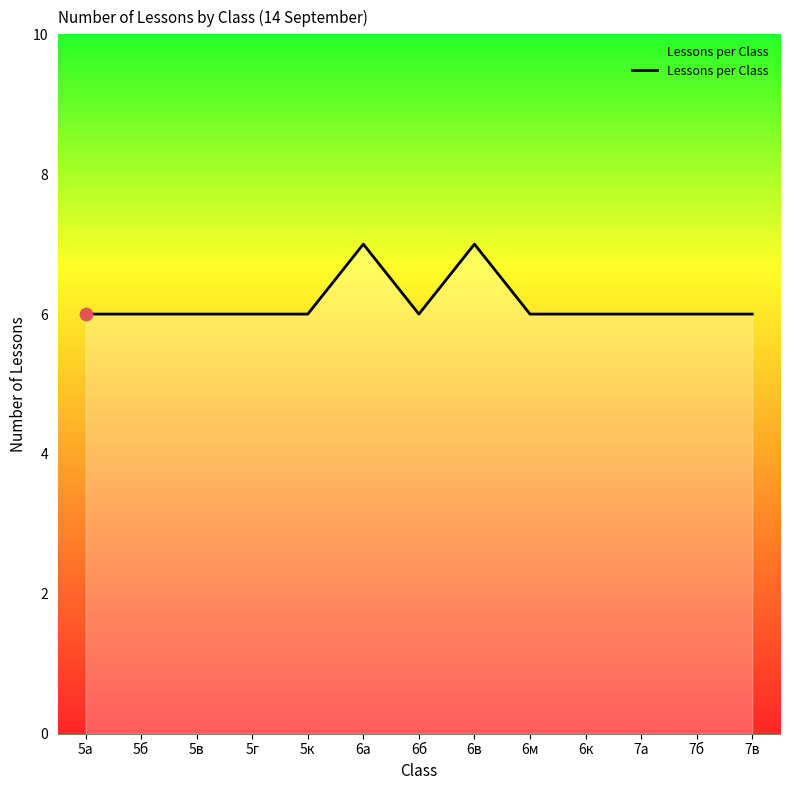

What is the change in value from 6а to 7в?

-1